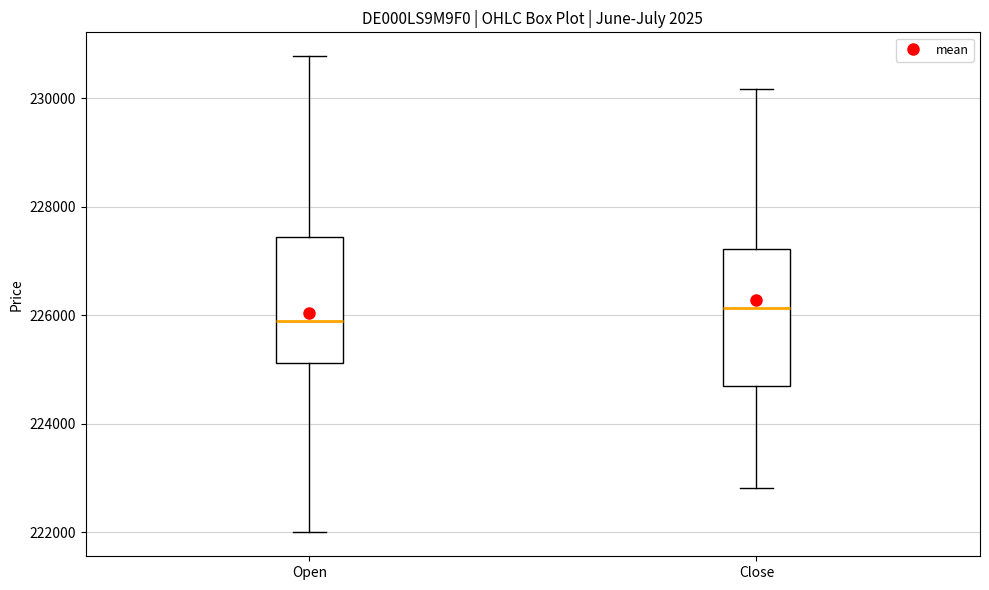

Where does the lower whisker of the box for Close end on the y-axis? The values are not printed on the chart, so give them approximately, as read against the axis.

222800